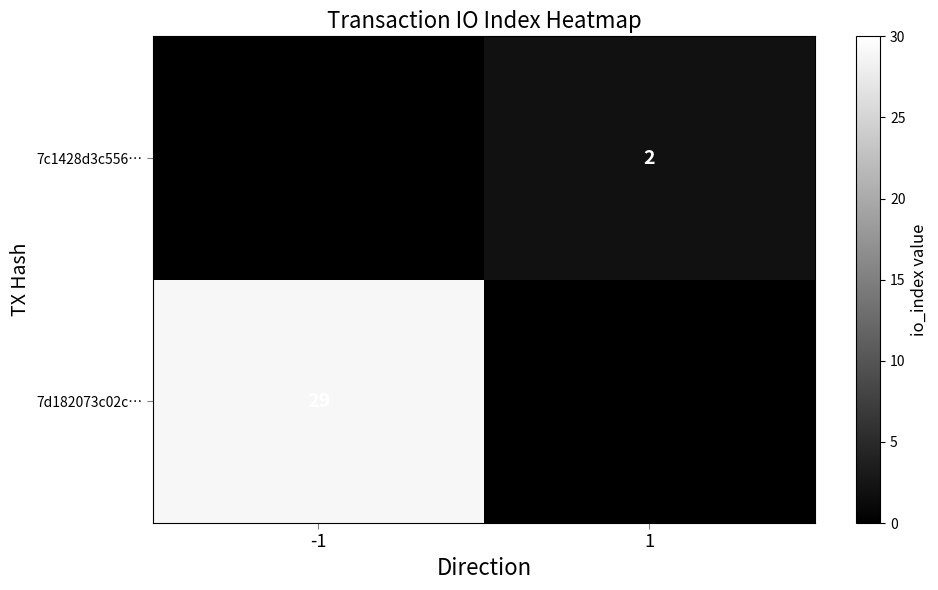

The value of 7c1428d3c556… at 1 is 2. True or false?

True